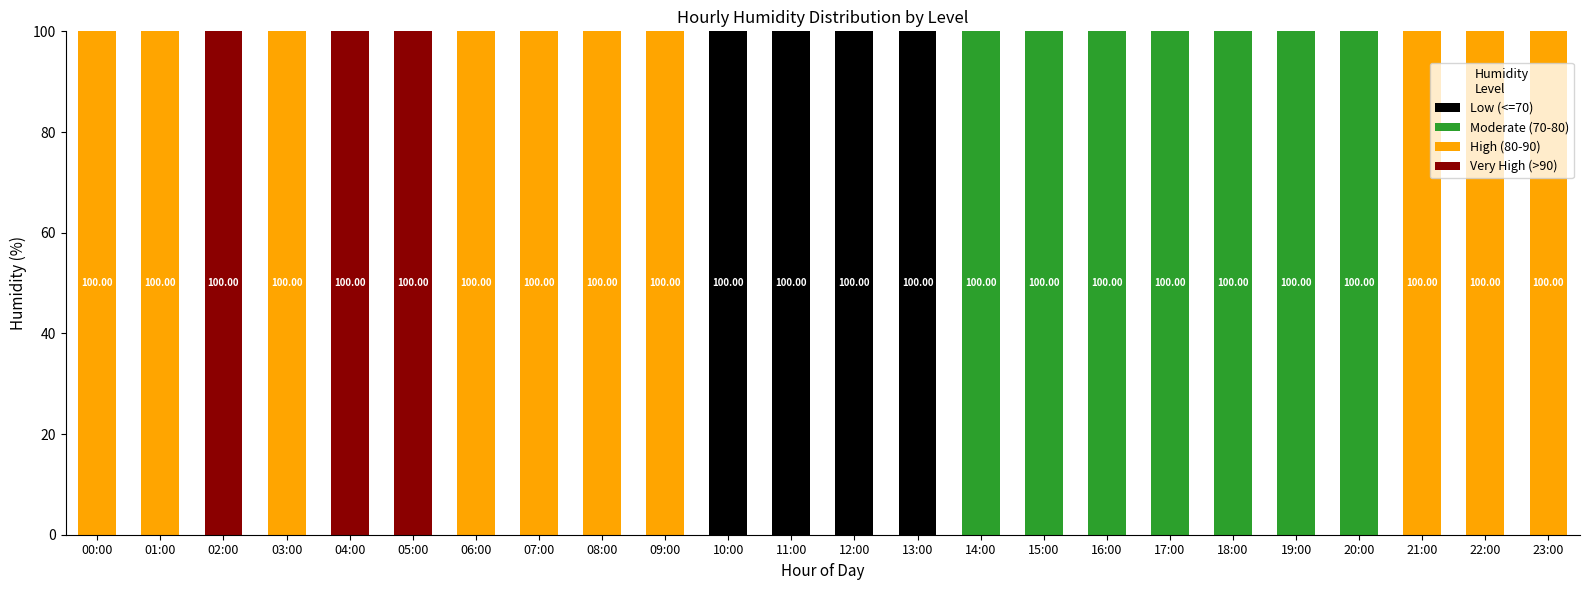

At which category is the sum across all series the highest?

00:00